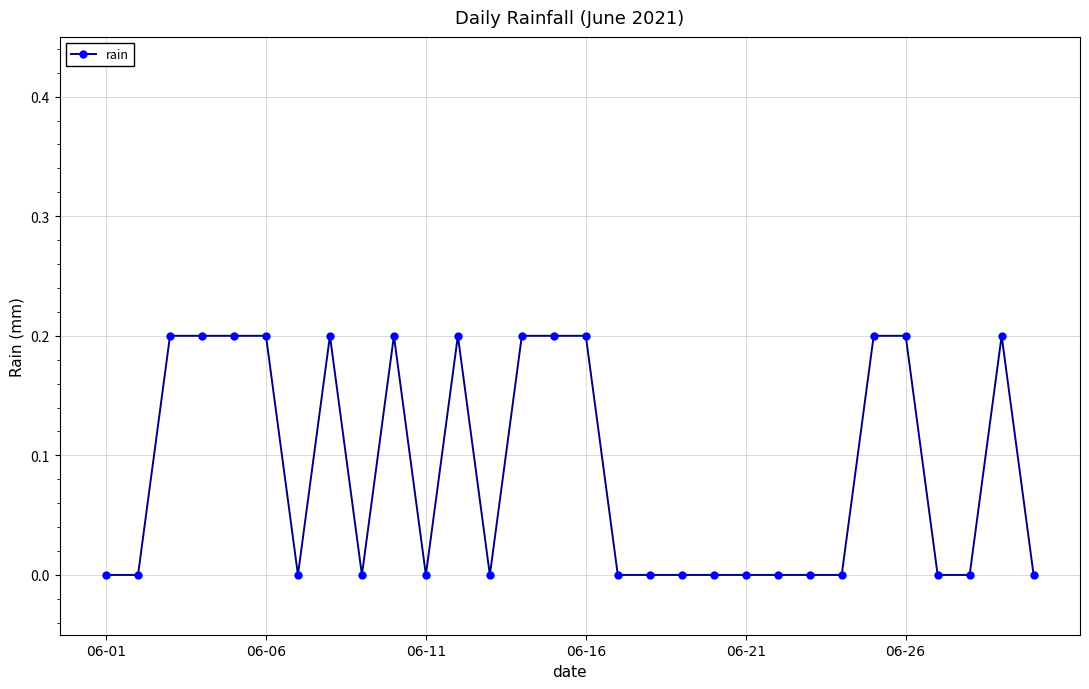

What is the sum of all values?

2.6